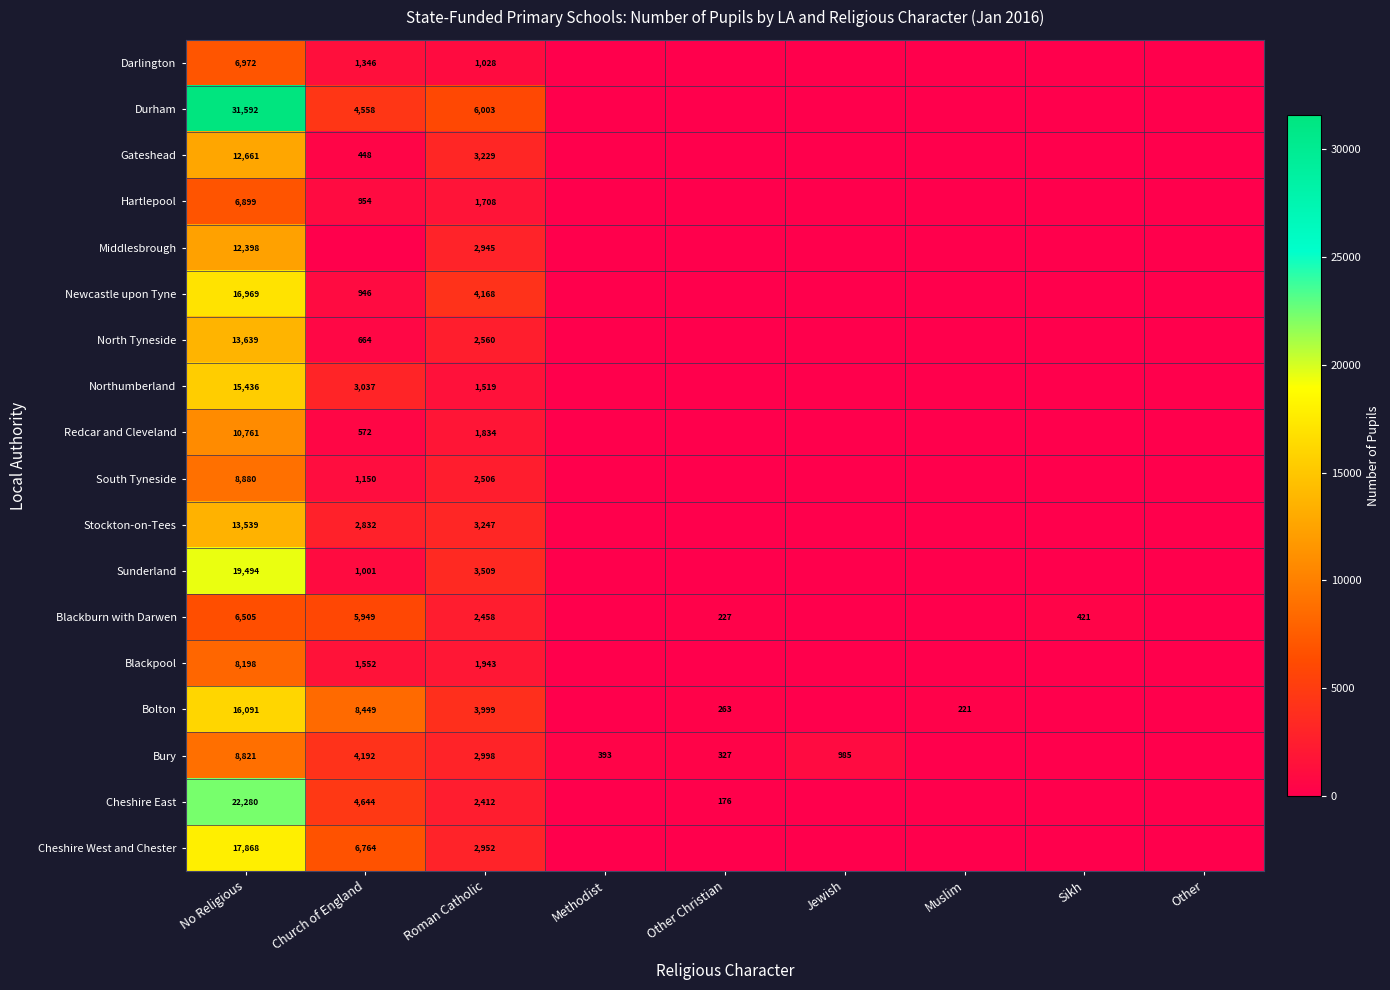

What is the difference between the Bury values at No Religious and Methodist?

8428